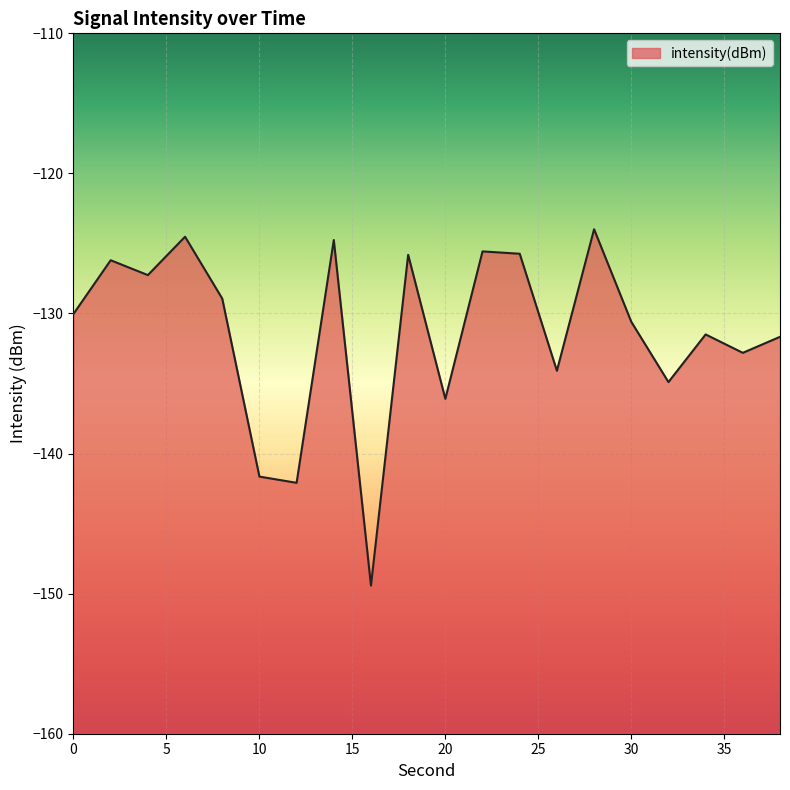

At which label is the value closest to -136?

20